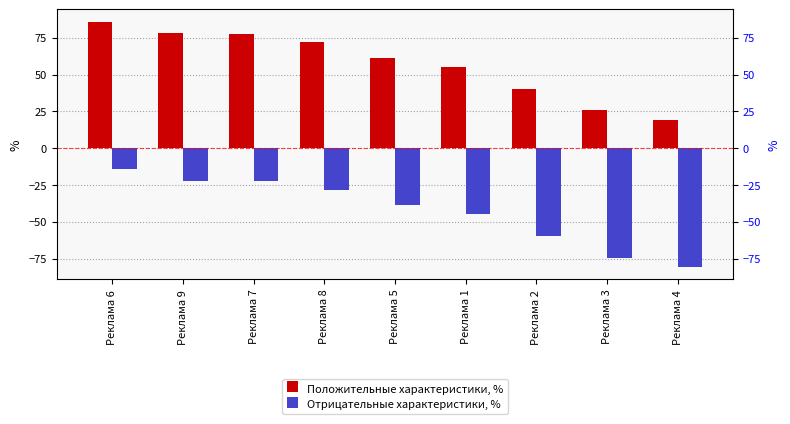

Which series has the widest spread of values?

Положительные характеристики, %